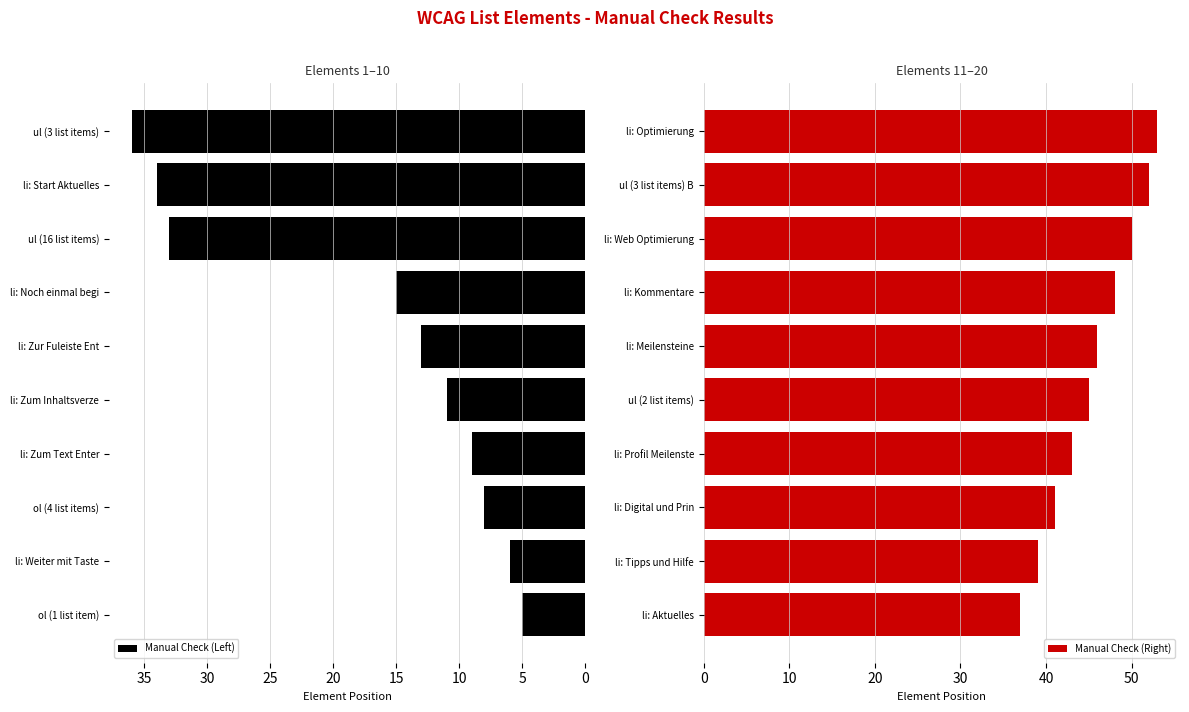

How many bars are there in total?

20